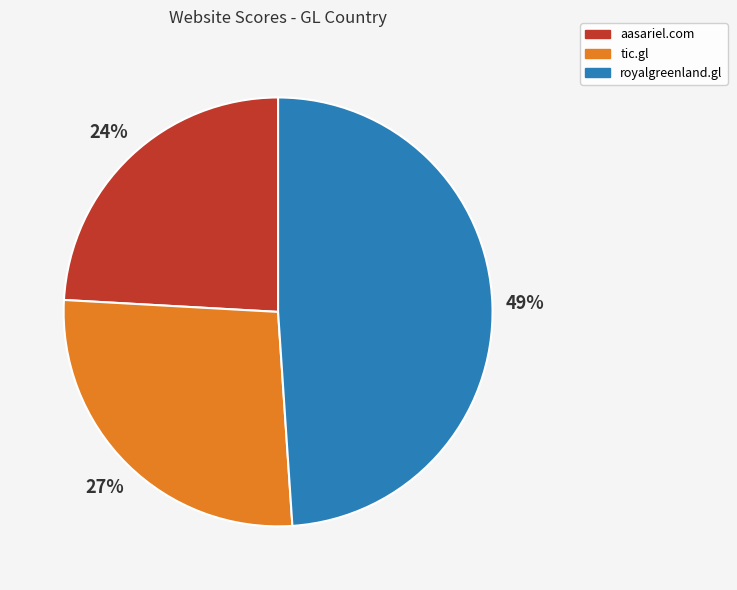

Combined, do tic.gl and aasariel.com account for over 50%?

Yes